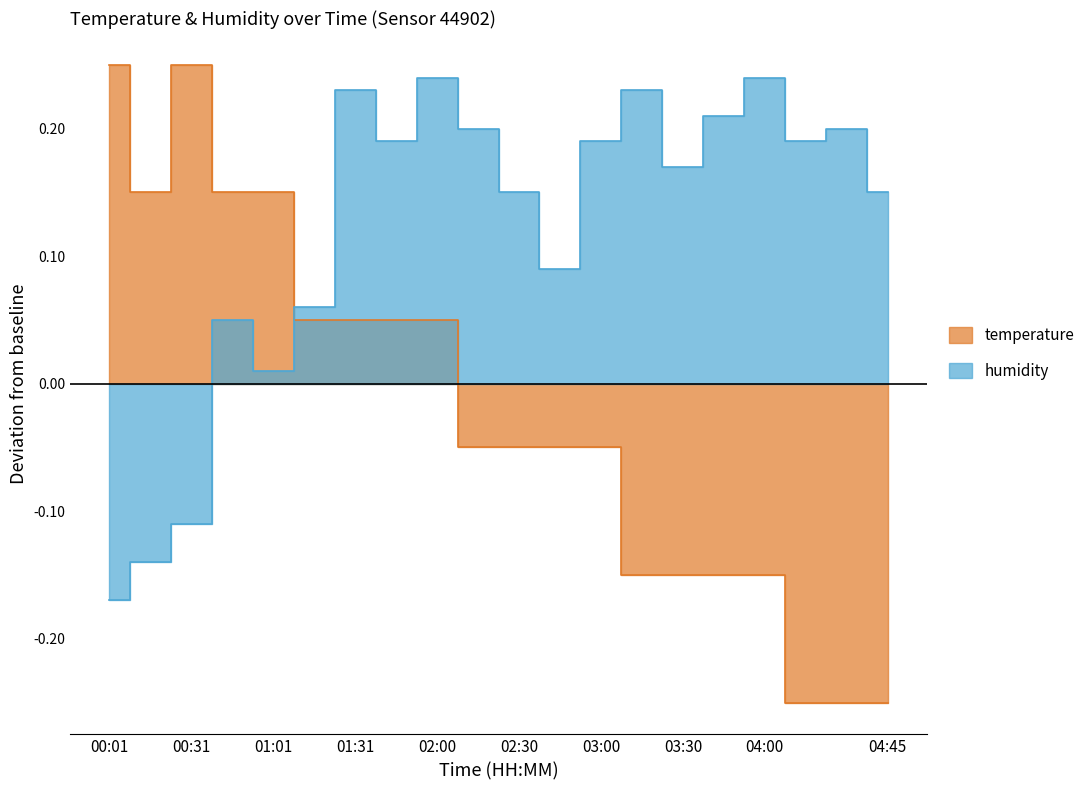

True or false: humidity has more than 2 interior local peaks.

True